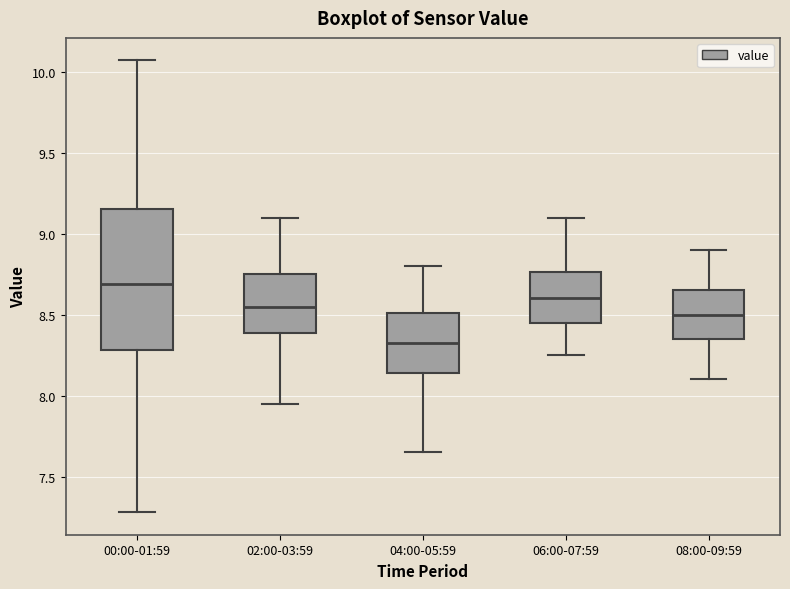

Which box is the tallest, from its lower edge to its upper edge?

00:00-01:59